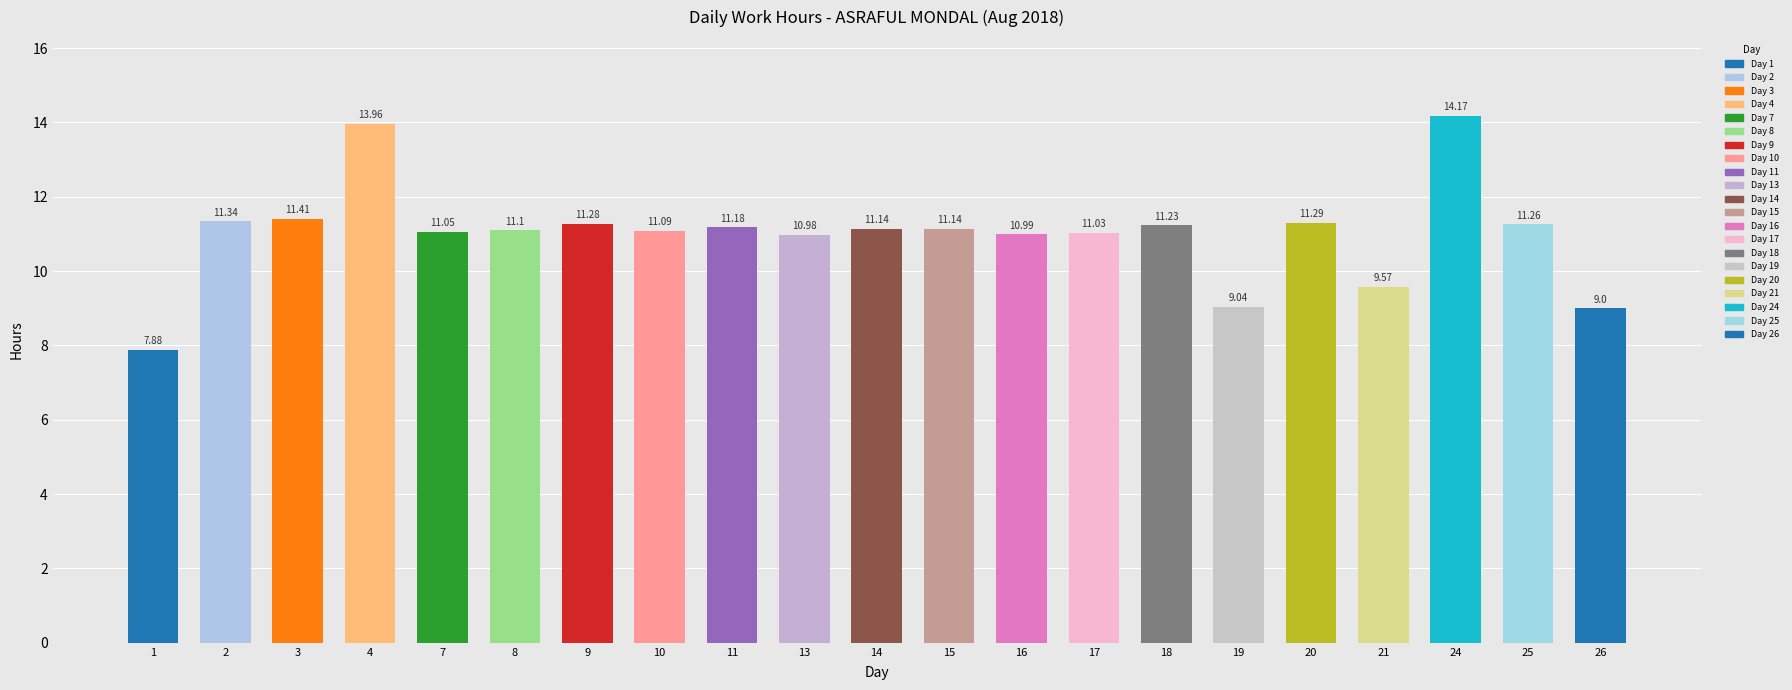

What is the difference between the maximum and second lowest values?

5.2